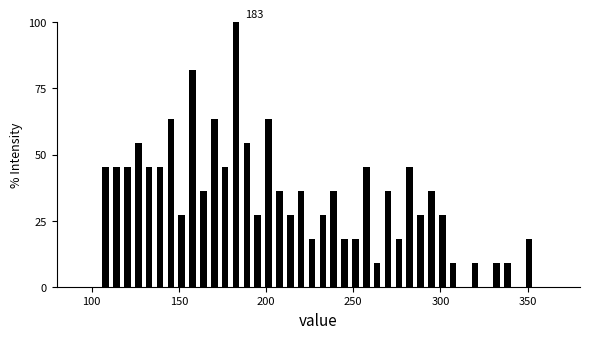

Read against the x-axis, roughly where is the centre of the tallest bar?

185